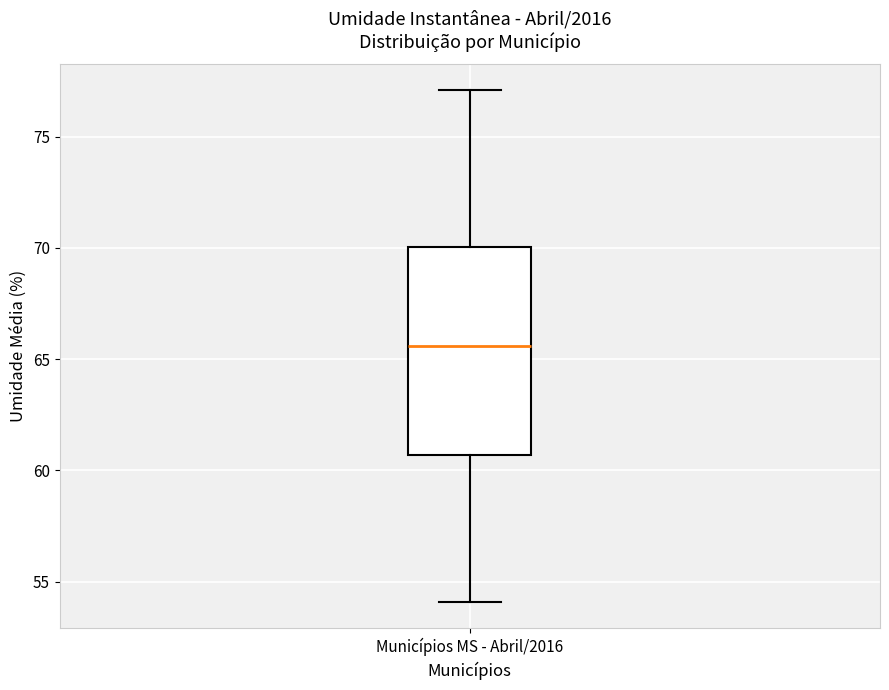

Where does the median line of the box for Municípios MS - Abril/2016 sit on the y-axis? The values are not printed on the chart, so give them approximately, as read against the axis.

65.5